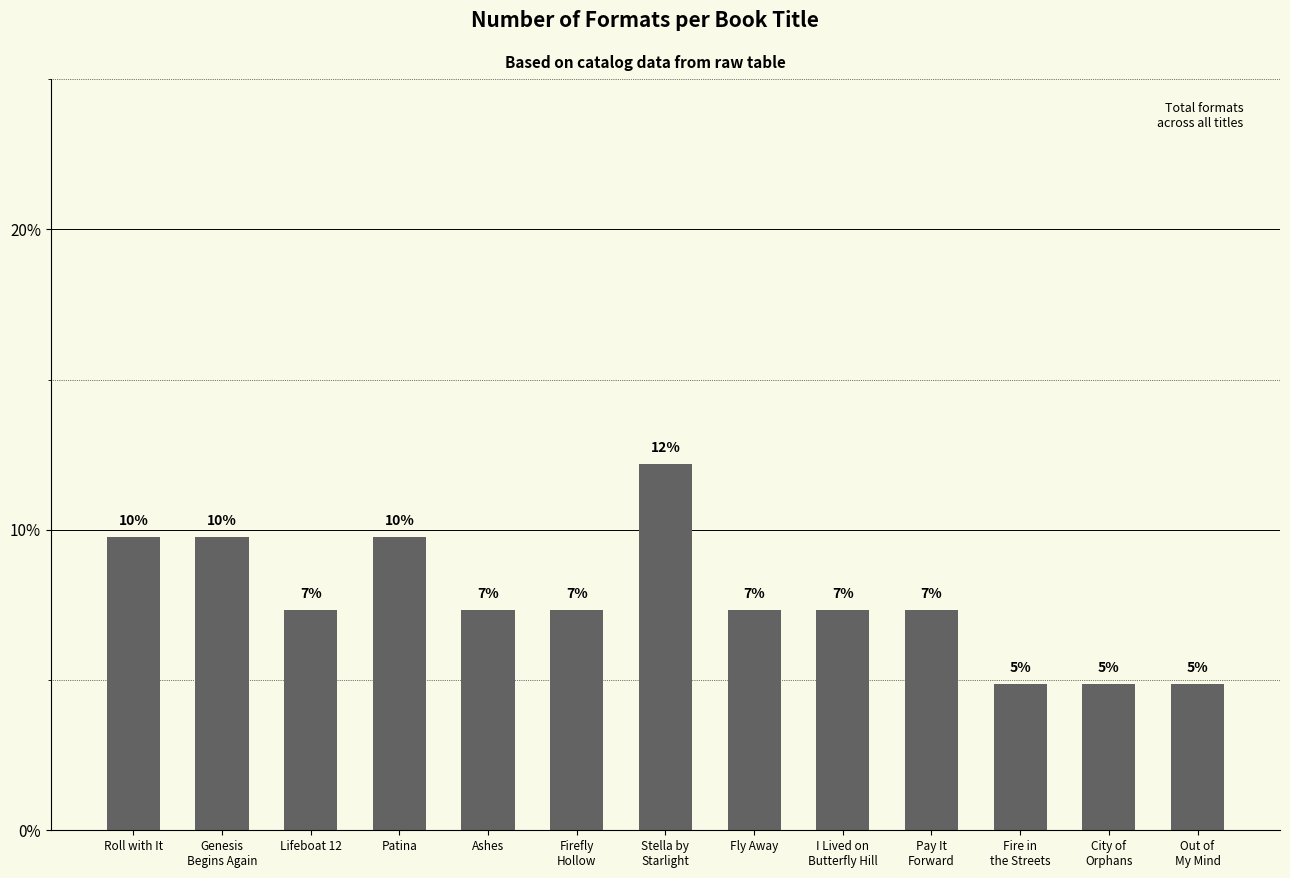

Is it true that the value at Lifeboat 12 is 0.1?

False